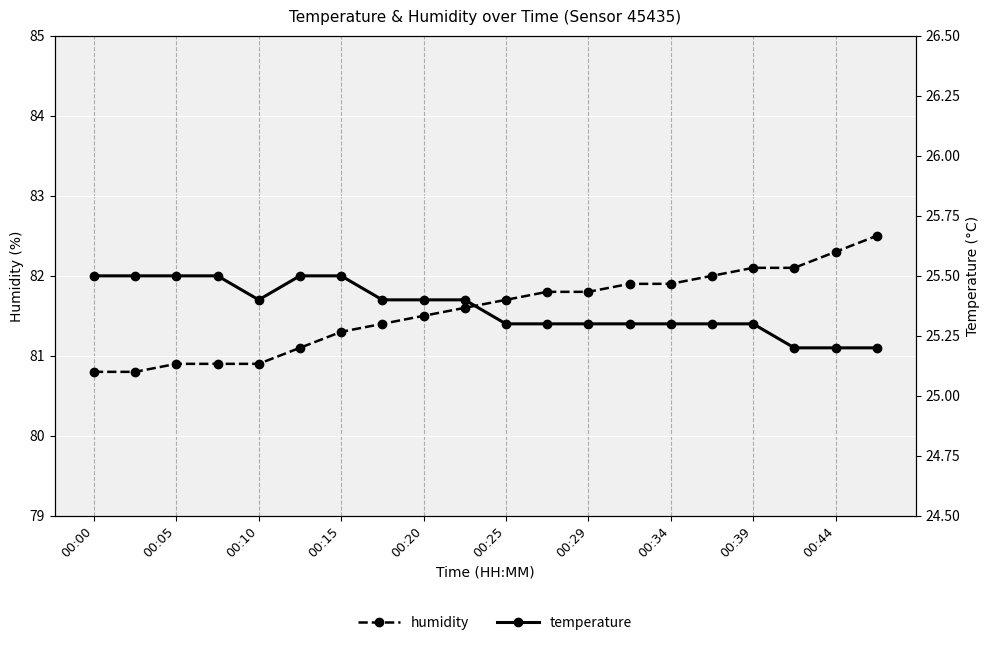

What is the sum of all temperature values?

507.3